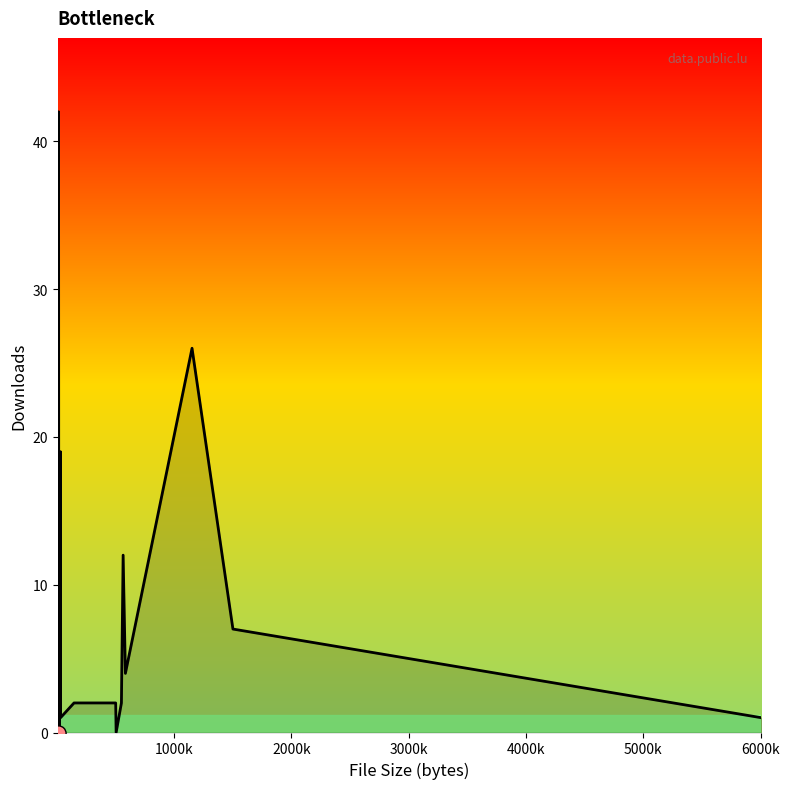

What is the maximum value shown in the chart?

42